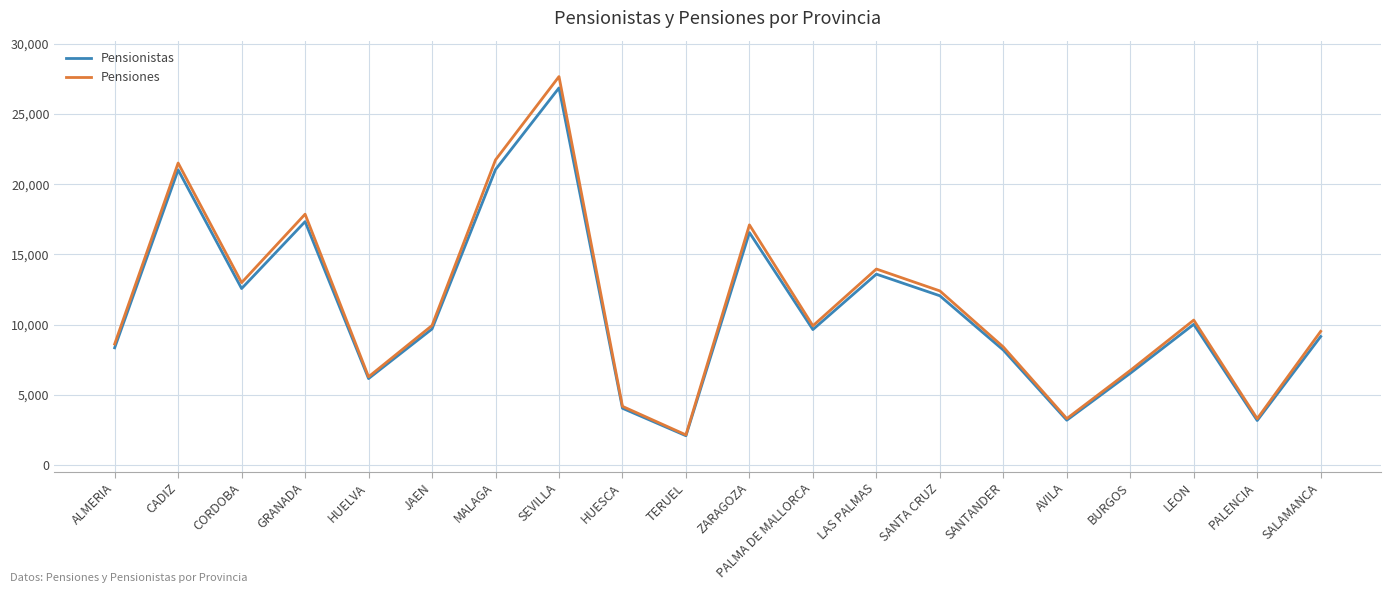

What is the total value across all series at HUELVA?

12440